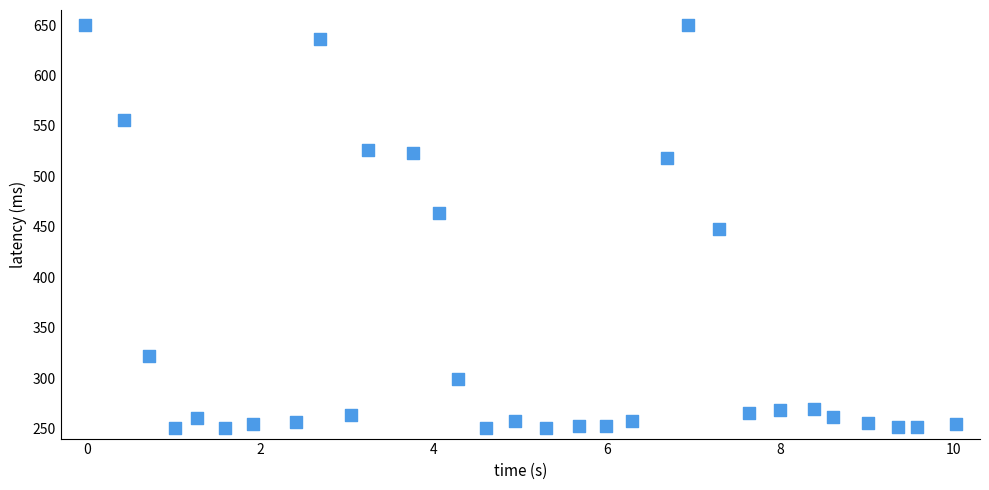

What is the range of Y values (max minus min)?

400.0